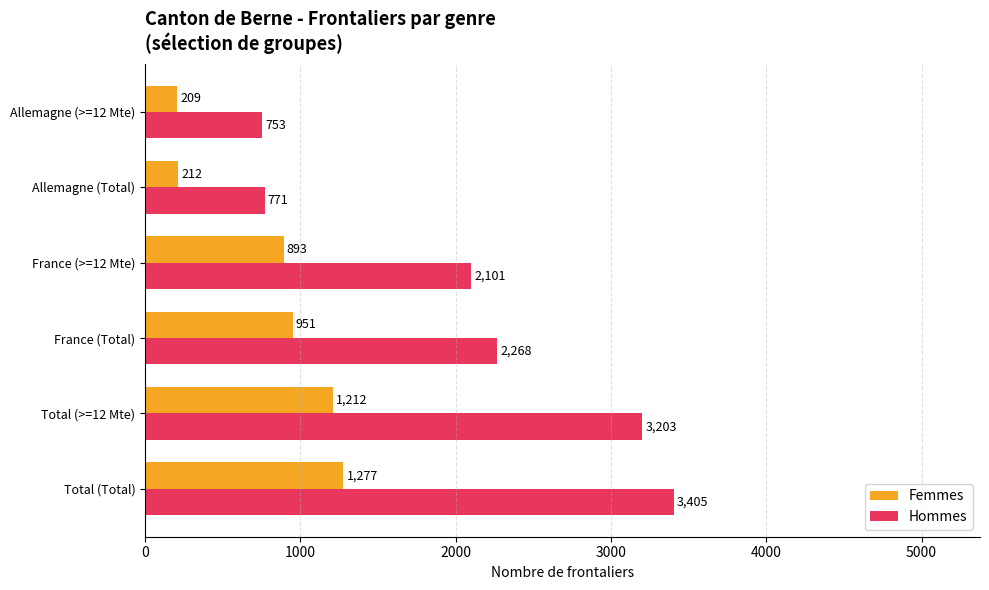

Where is Femmes nearest to the value 743?

France (>=12 Mte)